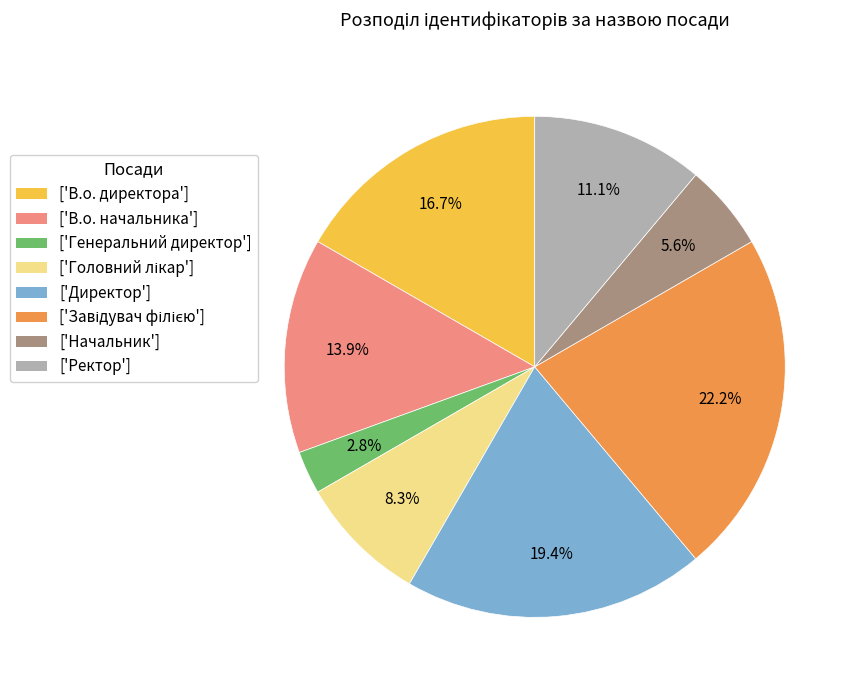

Which category has the smallest portion of the pie?

['Генеральний директор']